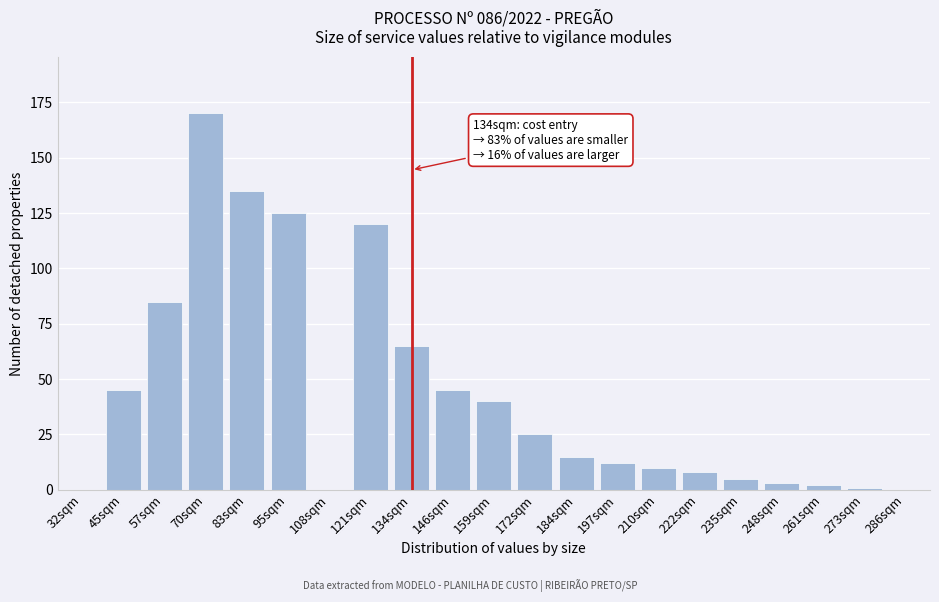

Reading left to right, list all the values displayed in this chart.

32sqm=0	45sqm=45	57sqm=85	70sqm=170	83sqm=135	95sqm=125	108sqm=0	121sqm=120	134sqm=65	146sqm=45	159sqm=40	172sqm=25	184sqm=15	197sqm=12	210sqm=10	222sqm=8	235sqm=5	248sqm=3	261sqm=2	273sqm=1	286sqm=0